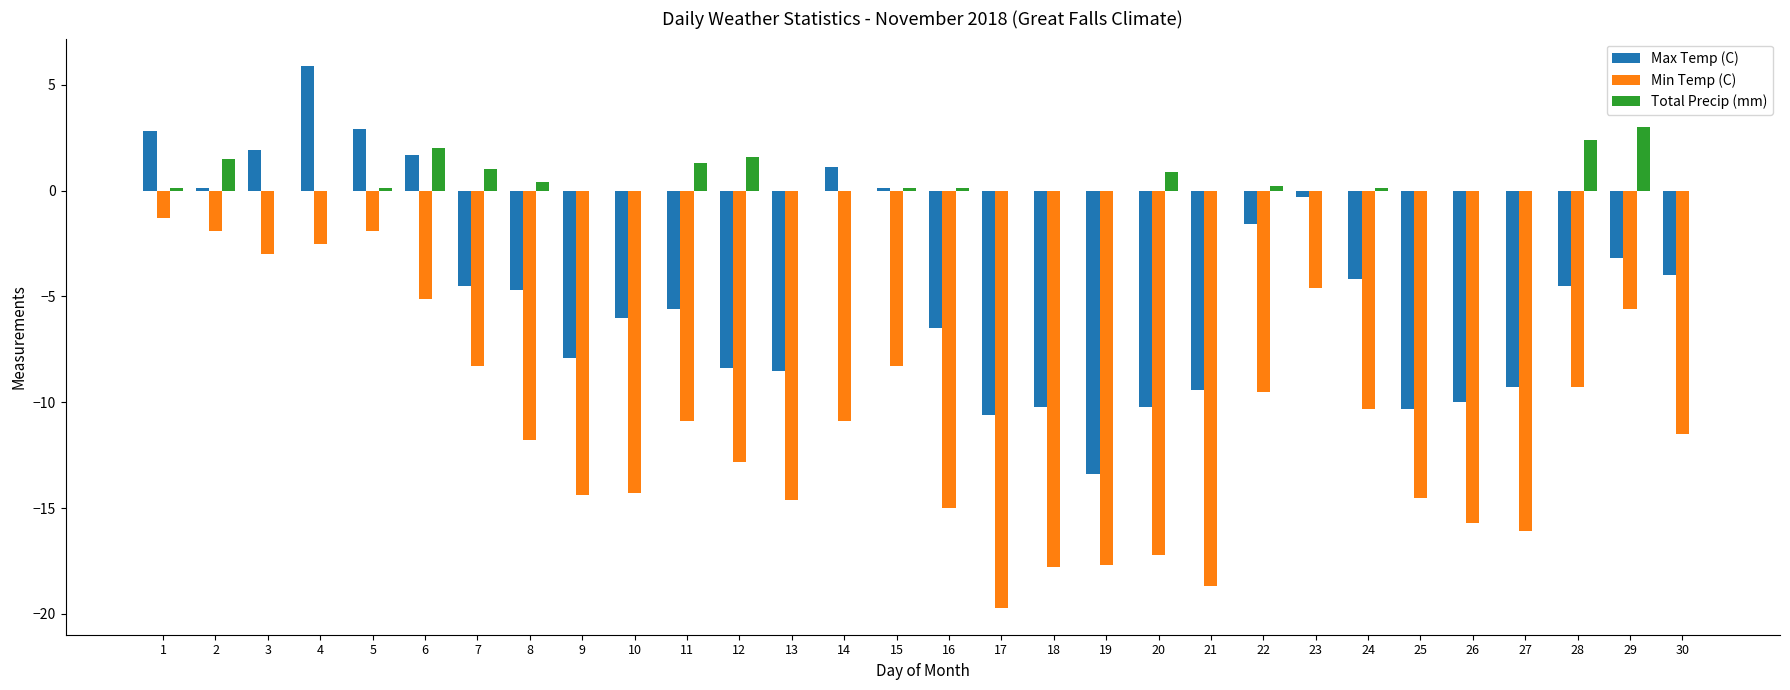

What is the approximate value of Min Temp (C) at 7?

-8.3